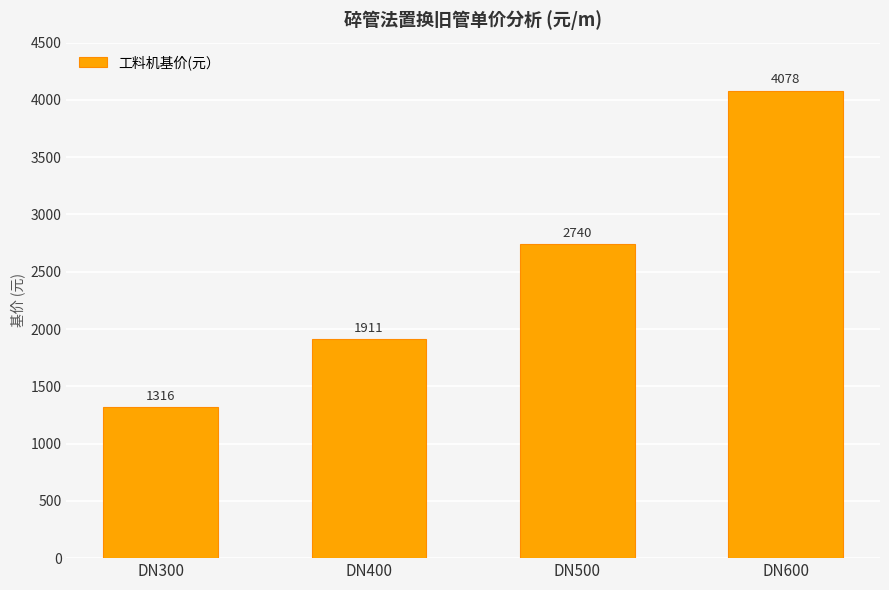

Between DN500 and DN400, which is larger?

DN500